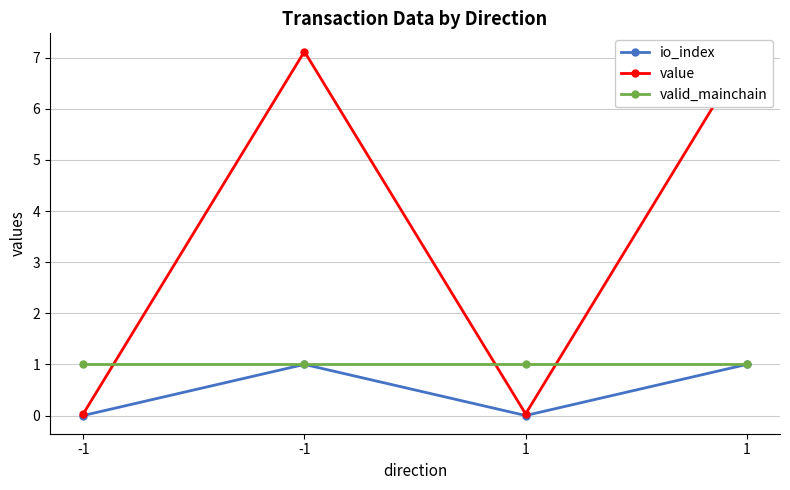

How many times do valid_mainchain and value cross each other?

3